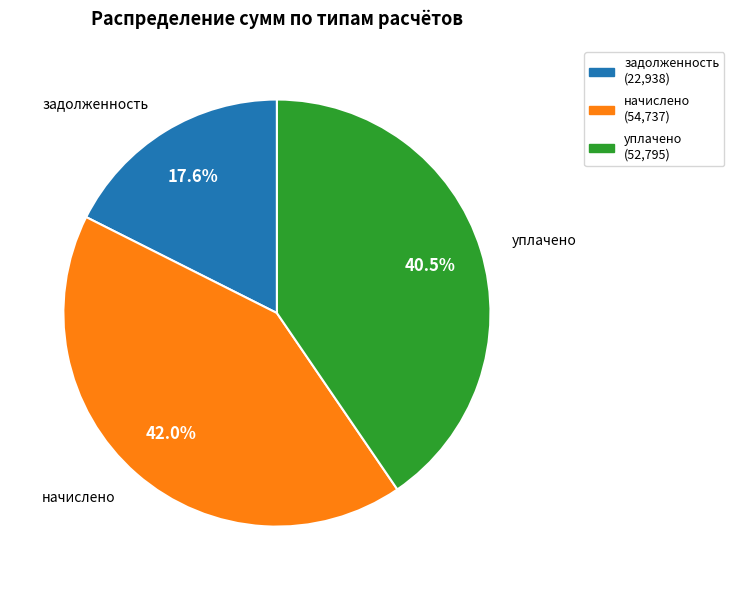

What is the ratio of the value at задолженность to the value at уплачено?

0.4